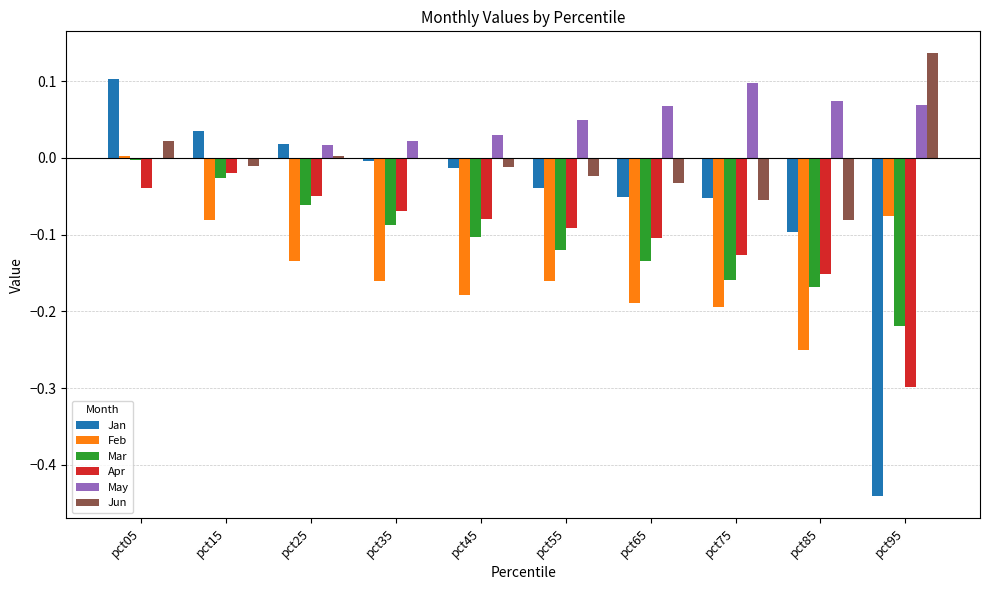

Between pct85 and pct95, which series saw the biggest shift?

Jan